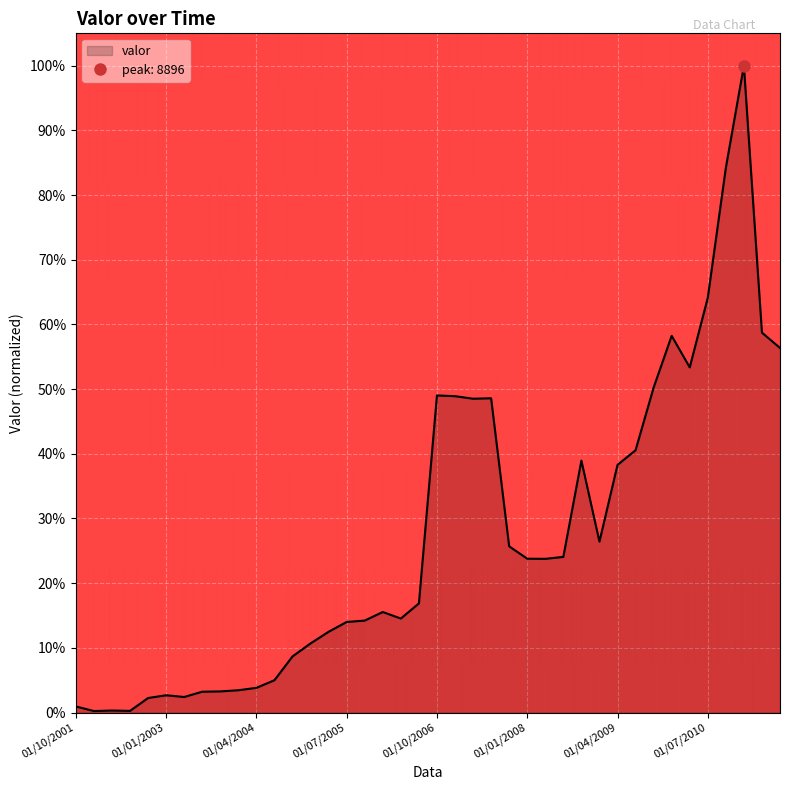

Reading left to right, extract all data points from this chart.

01/10/2001=0.0	01/01/2002=0.0	01/04/2002=0.0	01/07/2002=0.0	01/10/2002=0.0	01/01/2003=0.0	01/04/2003=0.0	01/07/2003=0.0	01/10/2003=0.0	01/01/2004=0.0	01/04/2004=0.0	01/07/2004=0.1	01/10/2004=0.1	01/01/2005=0.1	01/04/2005=0.1	01/07/2005=0.1	01/10/2005=0.1	01/01/2006=0.2	01/04/2006=0.1	01/07/2006=0.2	01/10/2006=0.5	01/01/2007=0.5	01/04/2007=0.5	01/07/2007=0.5	01/10/2007=0.3	01/01/2008=0.2	01/04/2008=0.2	01/07/2008=0.2	01/10/2008=0.4	01/01/2009=0.3	01/04/2009=0.4	01/07/2009=0.4	01/10/2009=0.5	01/01/2010=0.6	01/04/2010=0.5	01/07/2010=0.6	01/10/2010=0.8	01/01/2011=1.0	01/04/2011=0.6	01/07/2011=0.6